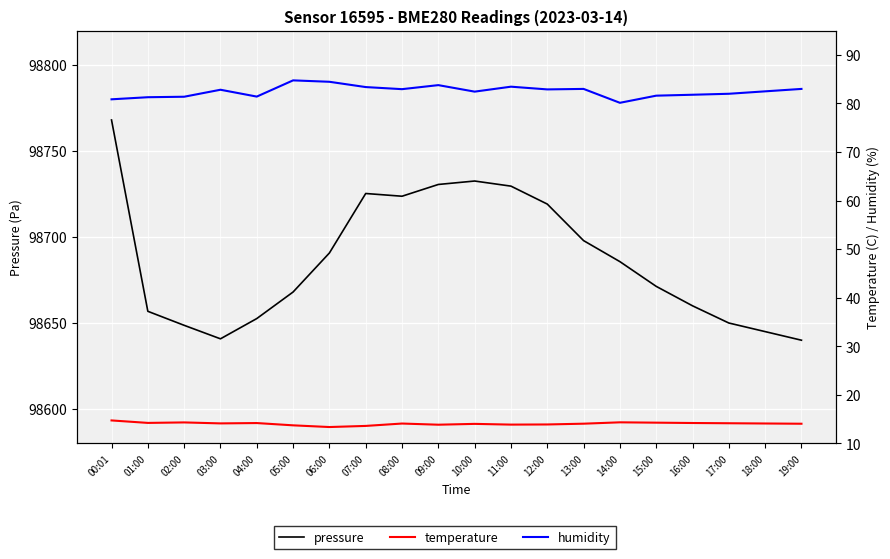

What is the label of the 10th point from the left?

09:00